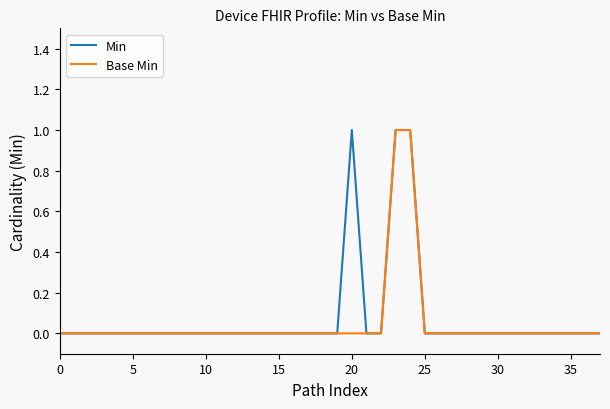

How many Min values are between 0 and 1?

38